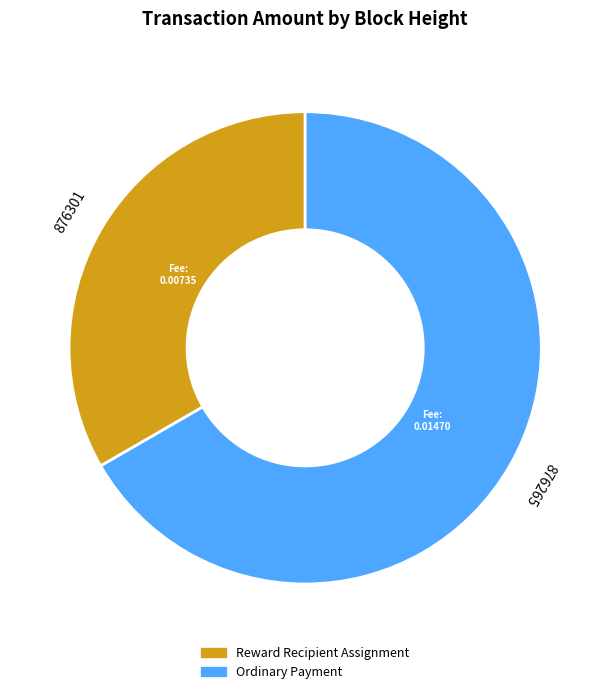

Is there any slice that represents more than half of the pie?

Yes